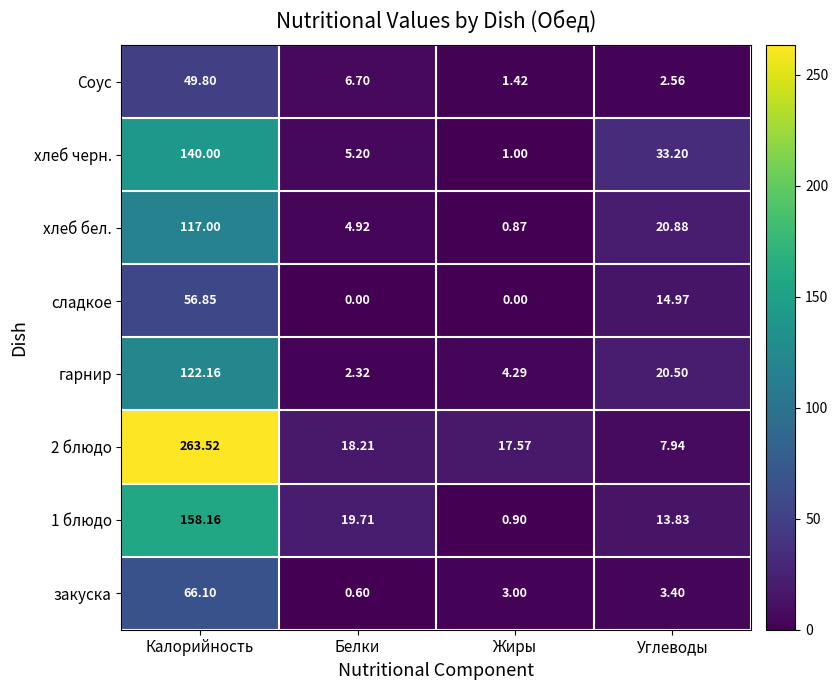

Where does the хлеб черн. series first go above 33?

Калорийность